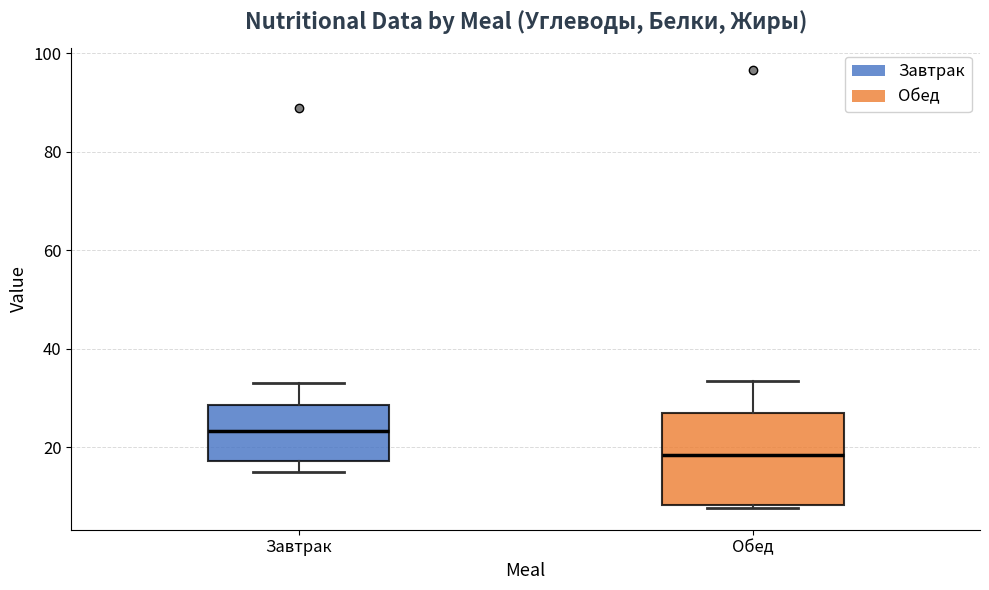

Reading left to right, read every box against the y-axis: the position of its median line, the range the box covers, and the ends of its whiskers. The values are not printed on the chart, so give them approximately, as read against the axis.

Завтрак: median 24, box 18 to 28, whiskers 16 to 34
Обед: median 18, box 8 to 26, whiskers 8 (just below the box's lower edge) to 34